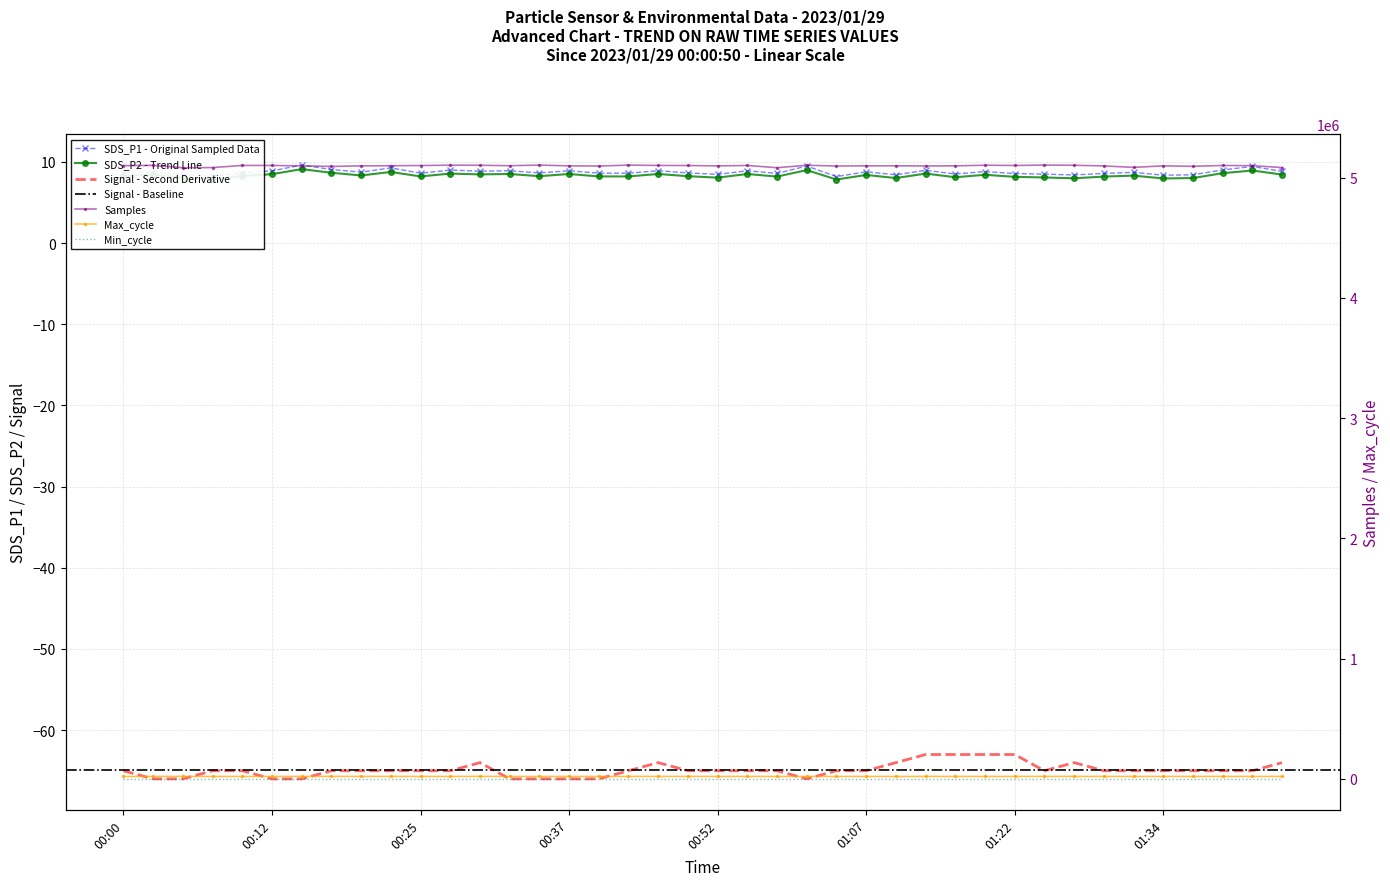

Where does the Signal series first go above -65?

2023/01/29 00:30:11